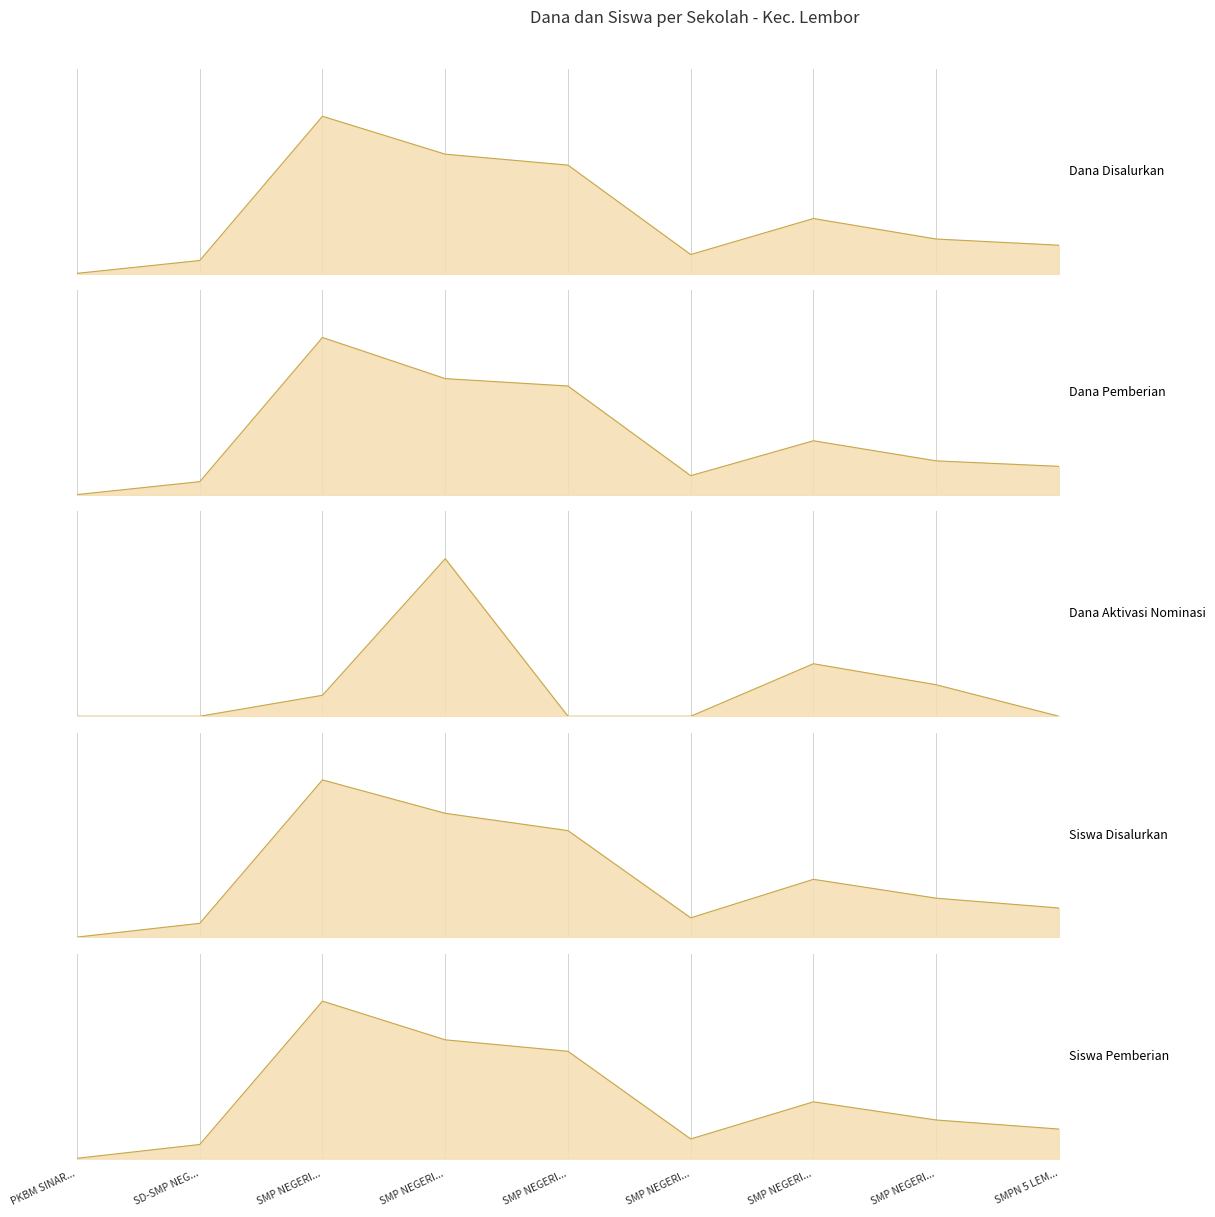

How many data points does each series have?

9